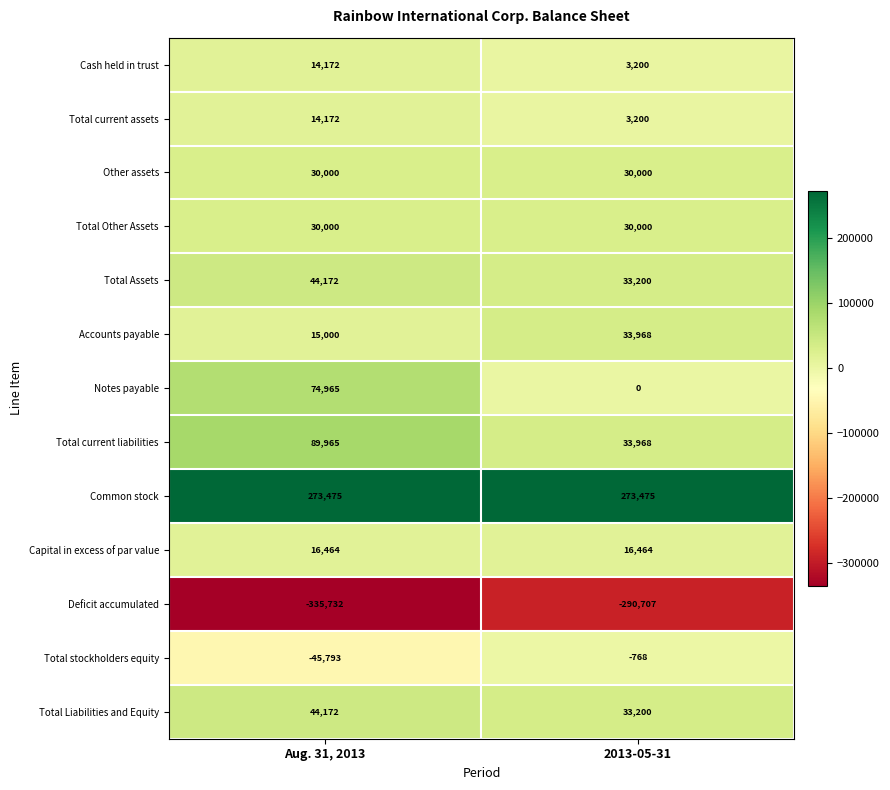

Which series has the widest spread of values?

Notes payable